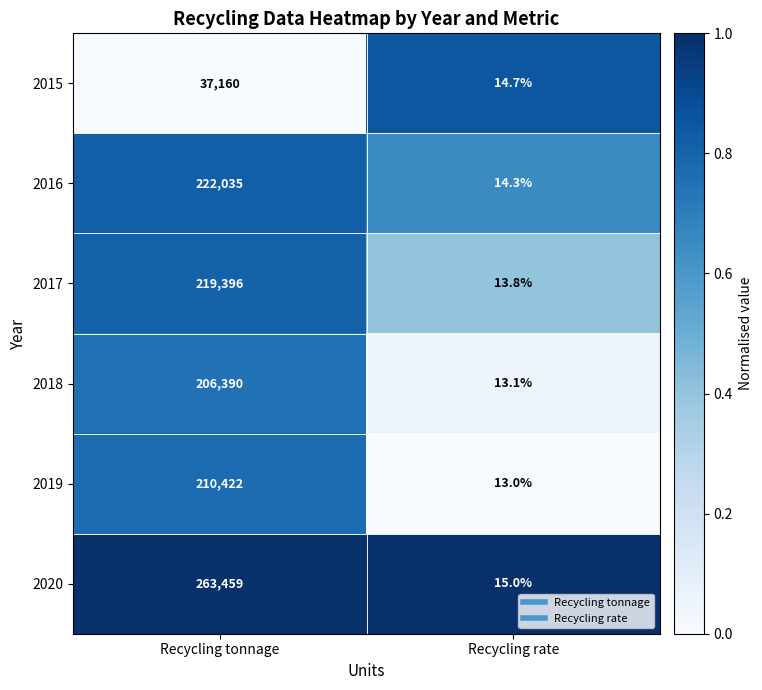

What is the sum of the 2016 values at Recycling rate and Recycling tonnage?

222049.3